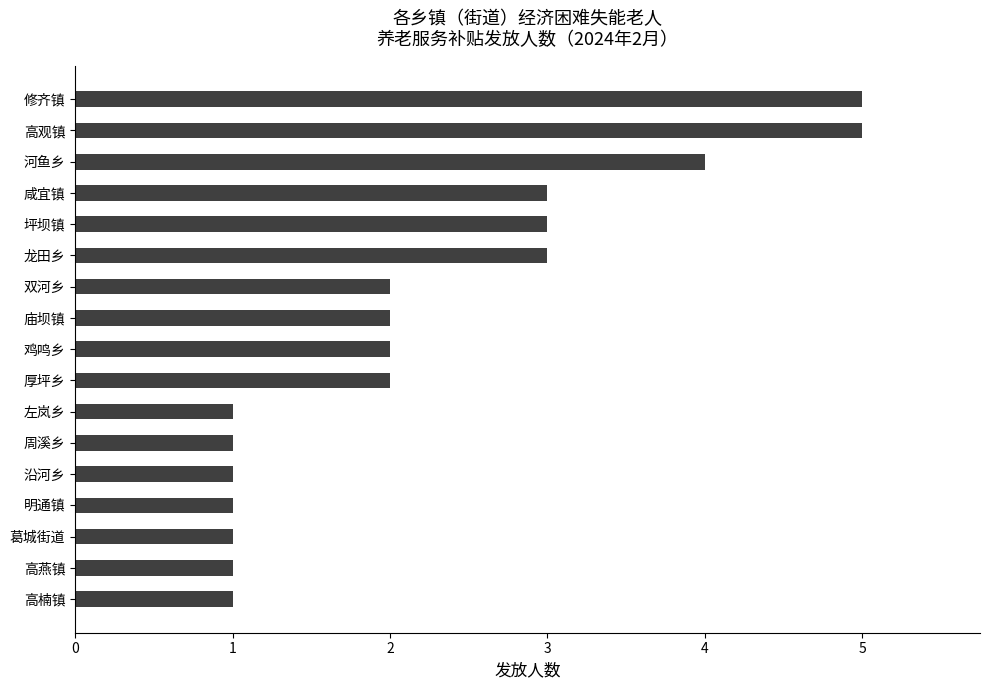

Approximately how many times larger is the value at 厚坪乡 compared to 高燕镇?

2.0